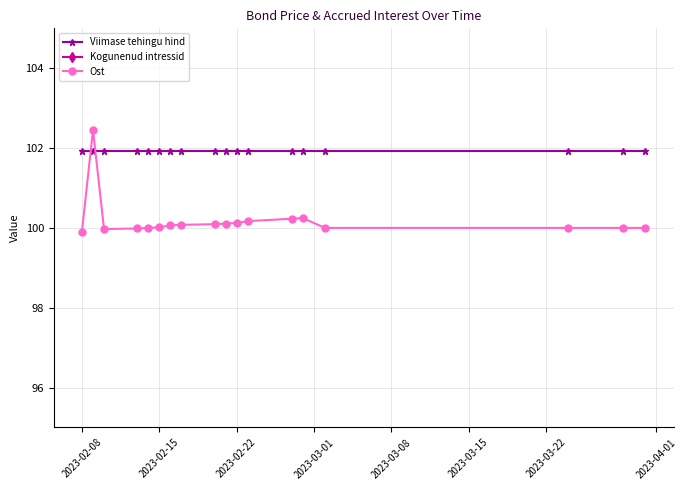

The value of Ost at 2023-02-22 is 61.7. True or false?

False